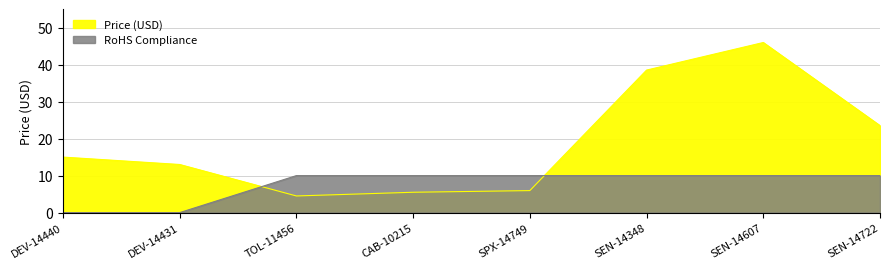

What is the value of the Price (USD) point at the 3rd from the left?

4.5